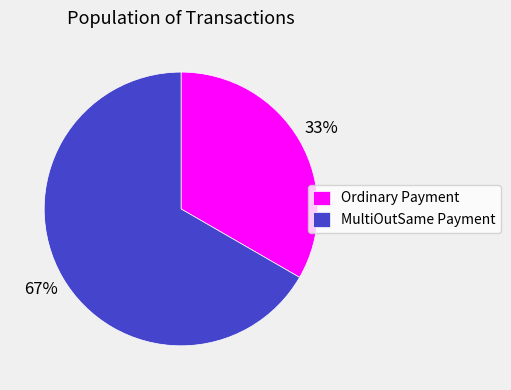

To the nearest percent, what percentage of the pie is Ordinary Payment?

33%